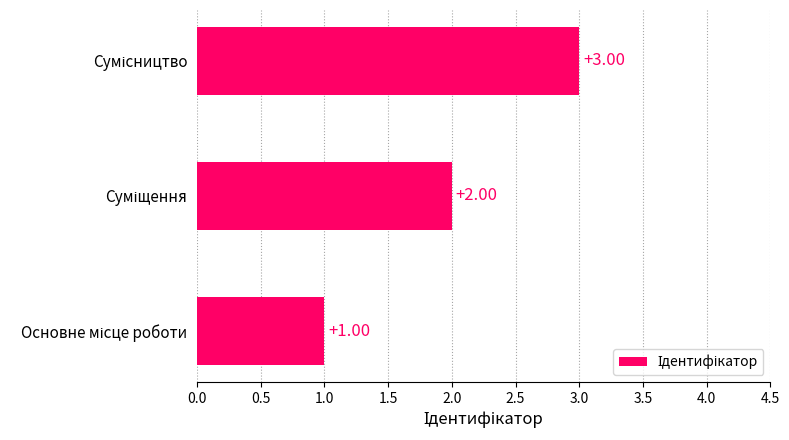

How many data points does each series have?

3